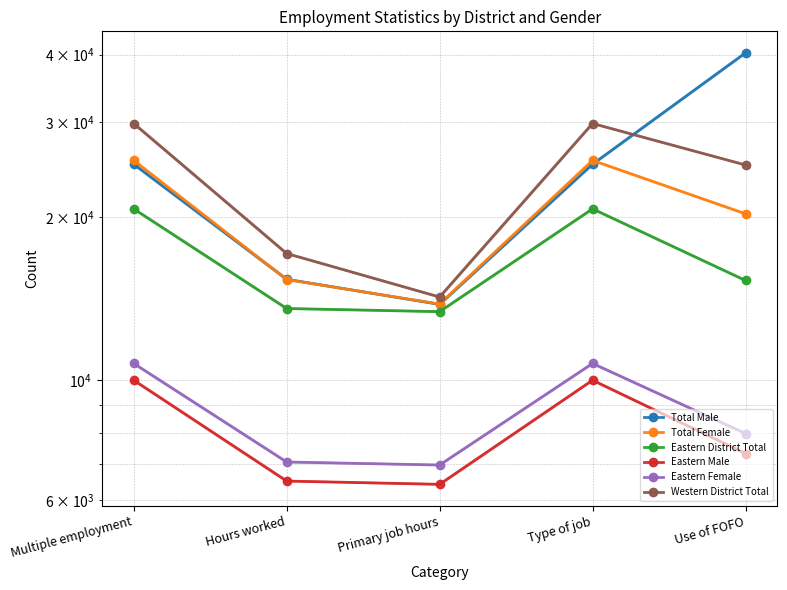

Which series has the largest total across all categories?

Total Male